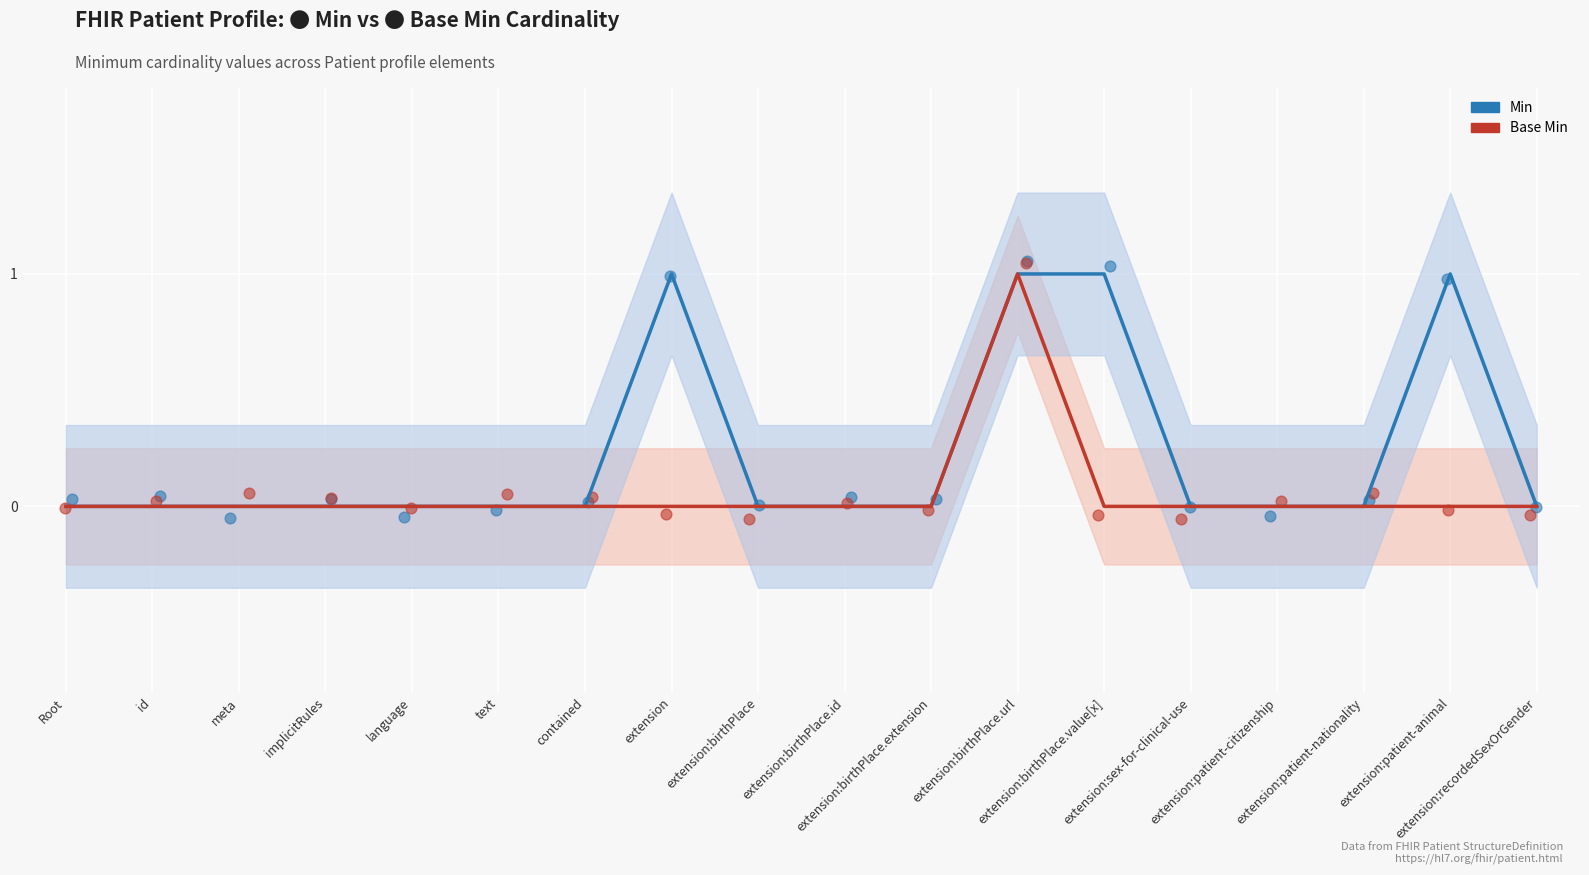

Is the value of Min at extension:birthPlace greater than the value of Base Min at implicitRules?

No